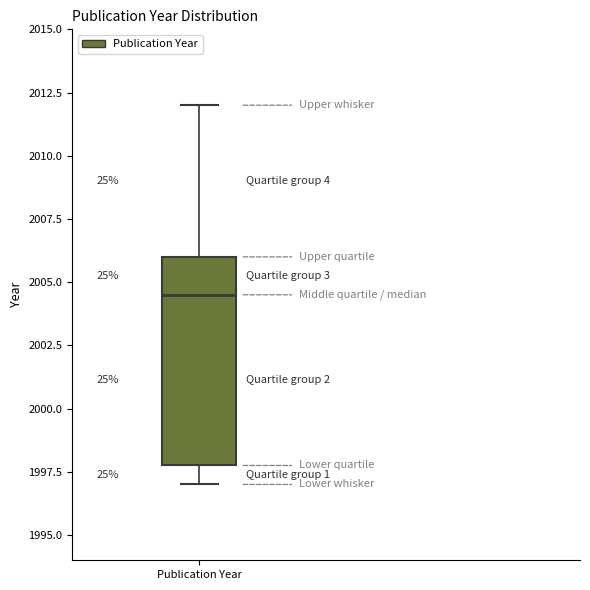

Where does the median line of the box for Publication Year sit on the y-axis? The values are not printed on the chart, so give them approximately, as read against the axis.

2004.5